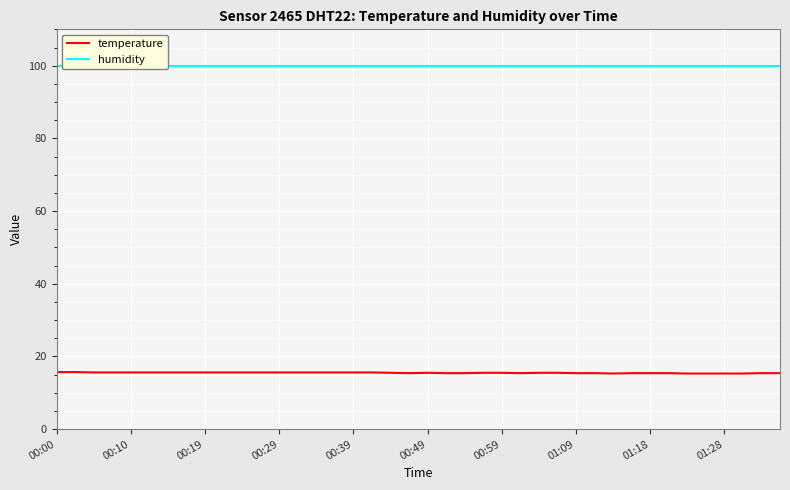

Rank the series at 29 from highest to lowest value.

humidity, temperature